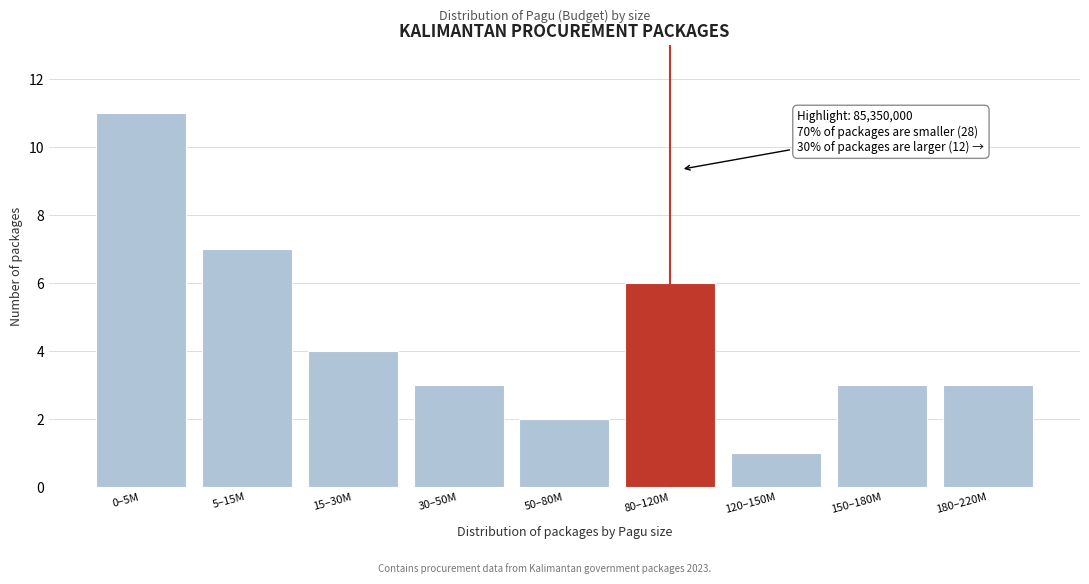

Reading left to right, list all the values displayed in this chart.

11	7	4	3	2	6	1	3	3